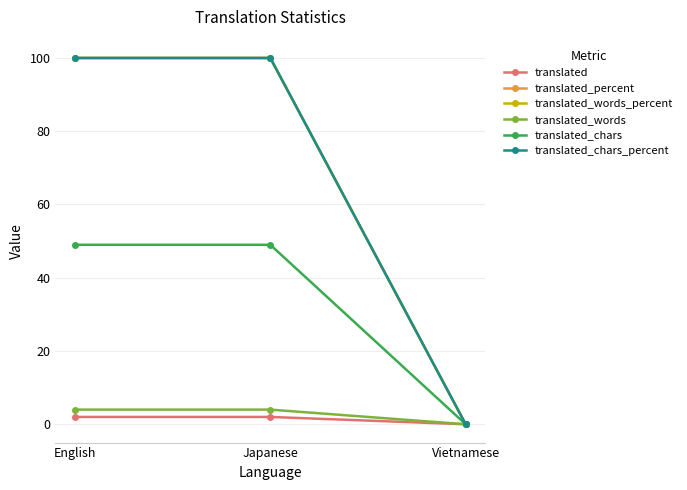

Is this an area chart (filled region under the line)?

No